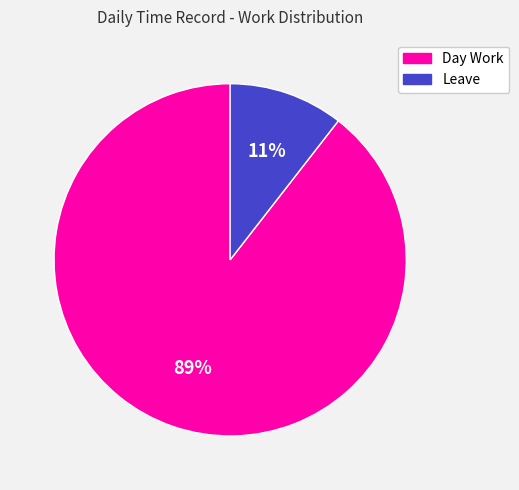

Between Leave and Day Work, which is larger?

Day Work